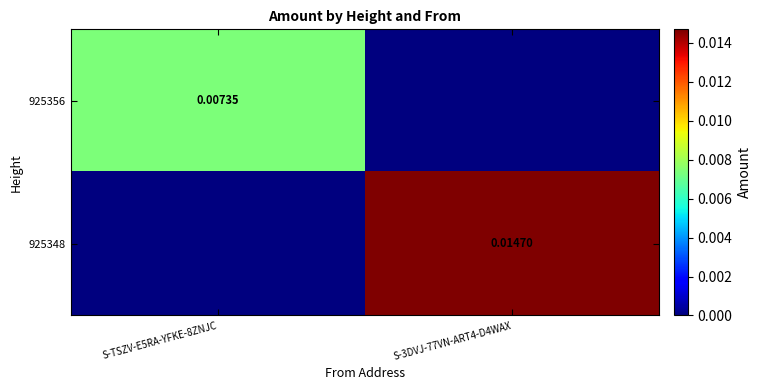

Rank the categories by 925348 value from lowest to highest.

S-TSZV-E5RA-YFKE-8ZNJC, S-3DVJ-77VN-ART4-D4WAX